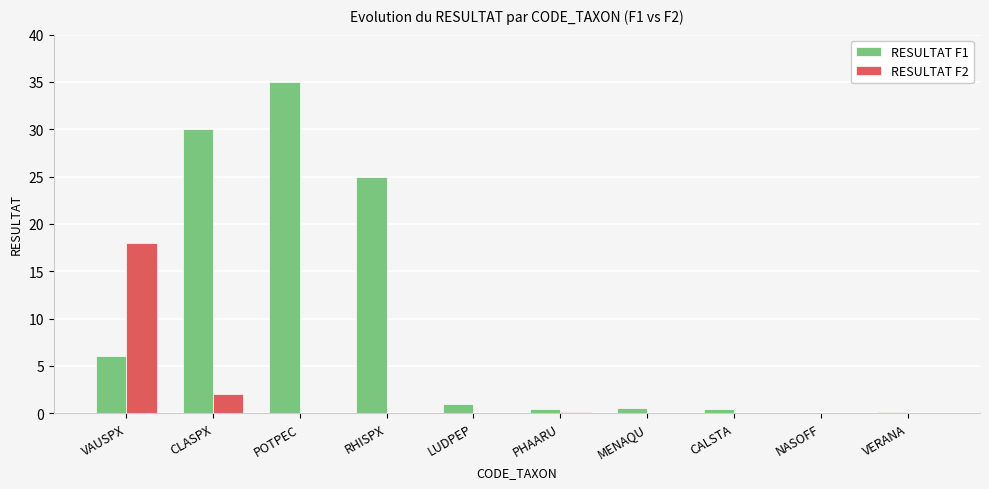

Which label corresponds to the largest value in the chart?

POTPEC